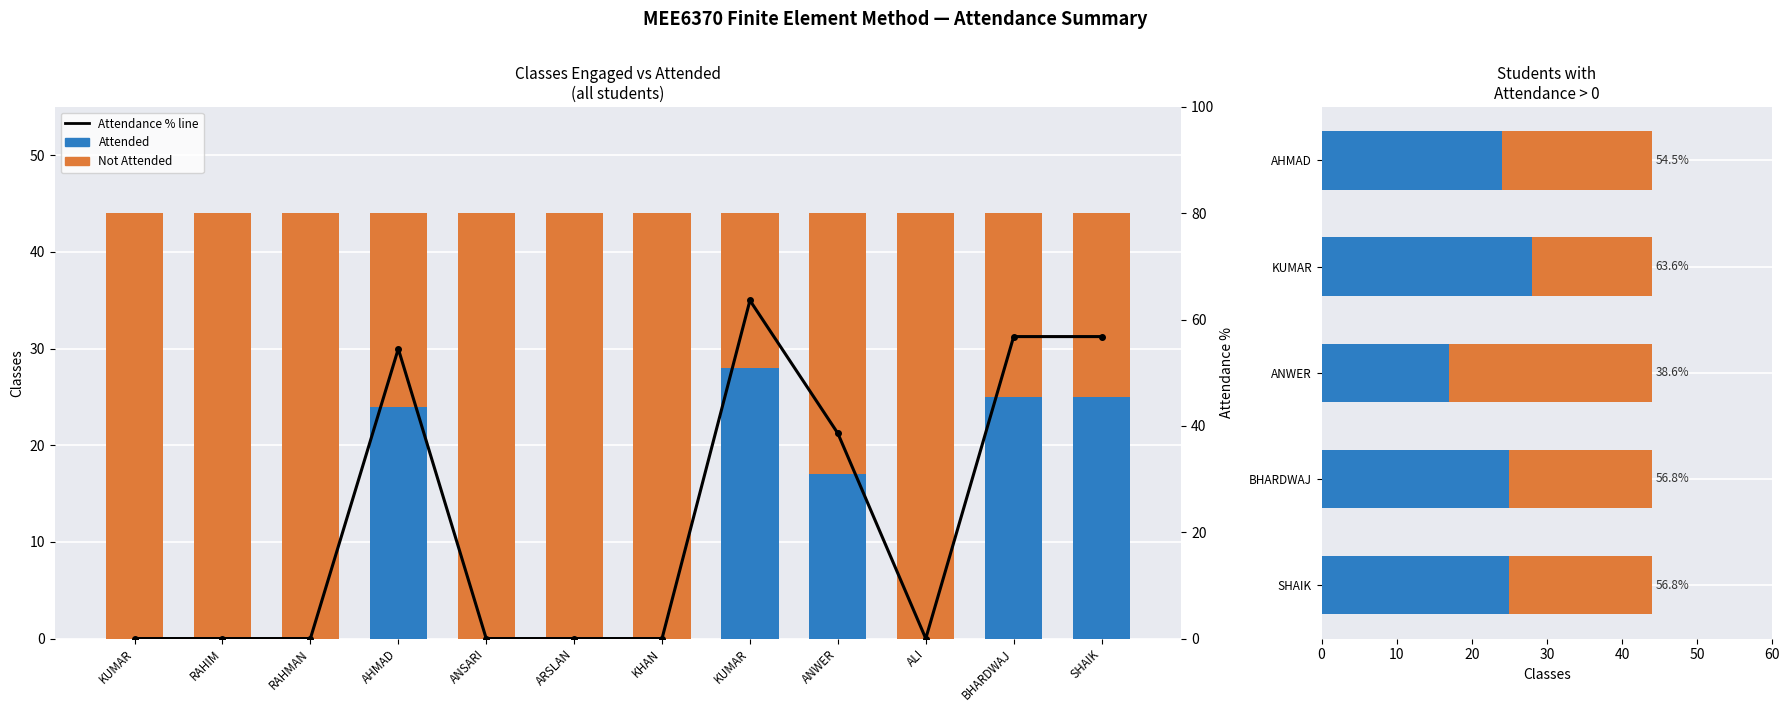

The Percent series shows 80.1 at SHAIK. True or false?

False